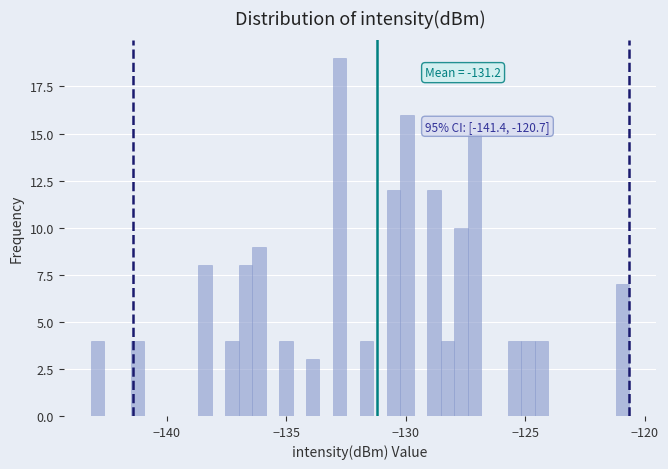

Read against the x-axis, roughly where is the centre of the tallest bar?

-133.0